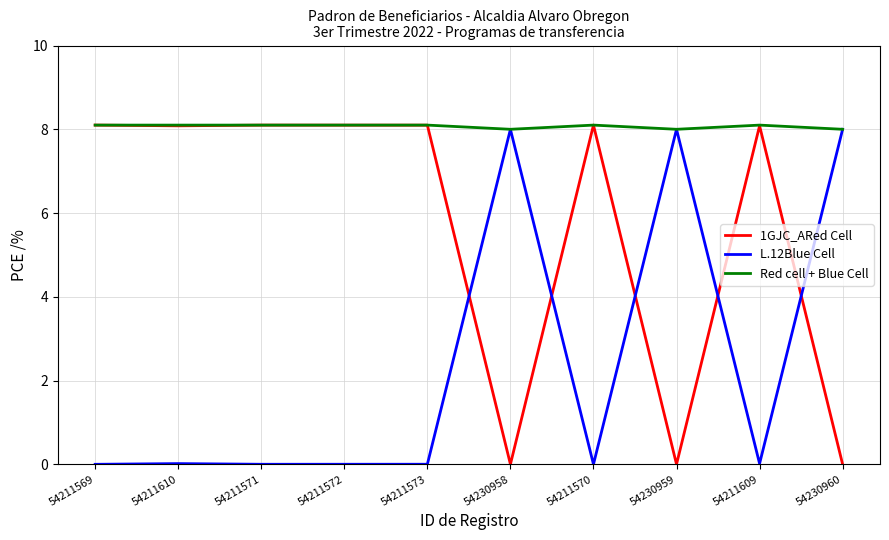

Rank the series by their average value, from lowest to highest.

L.12Blue Cell, 1GJC_ARed Cell, Red cell + Blue Cell